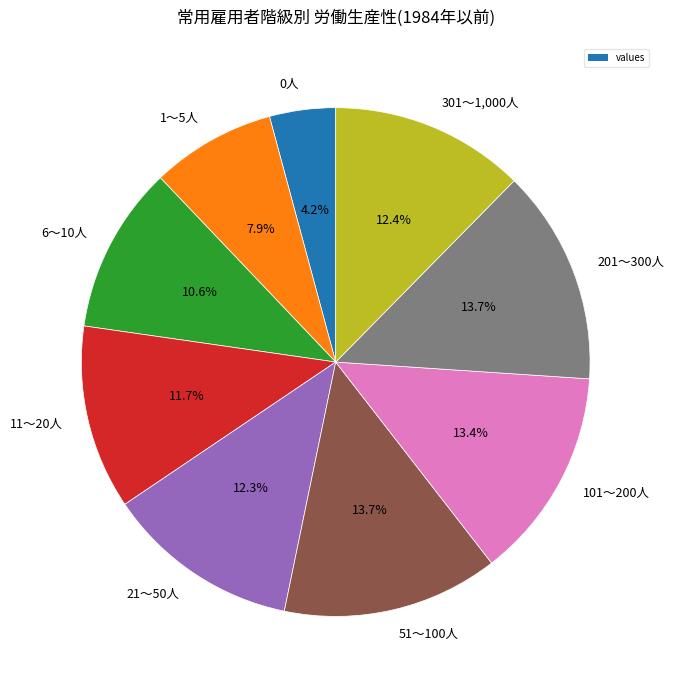

How many slices are in this pie chart?

9